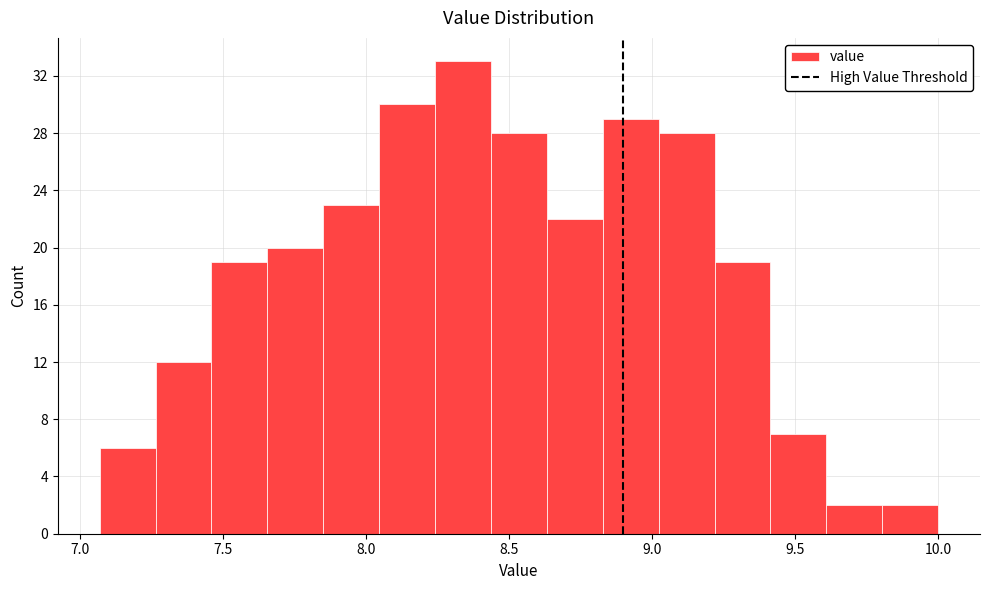

Read against the x-axis, roughly where is the centre of the tallest bar?

8.35